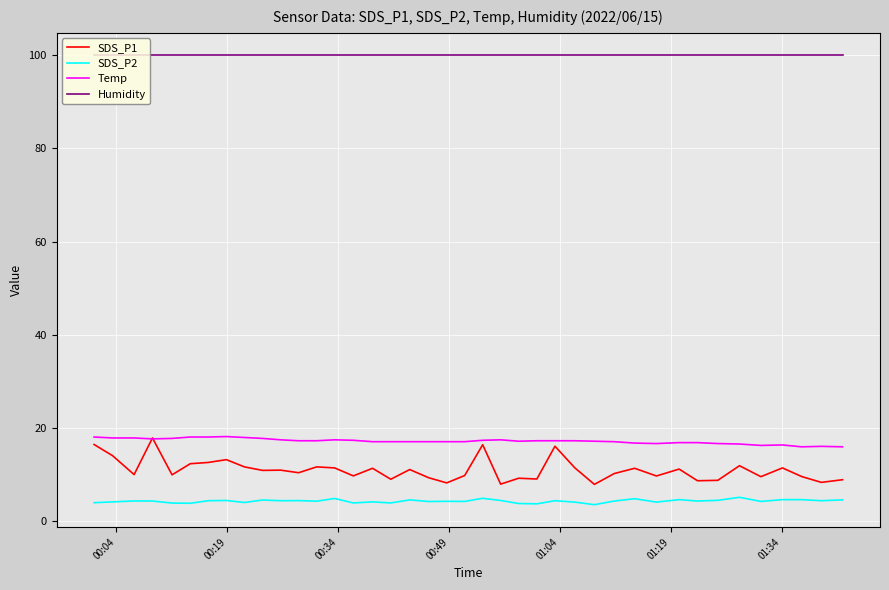

What is the highest value of the SDS_P2 series?

5.2